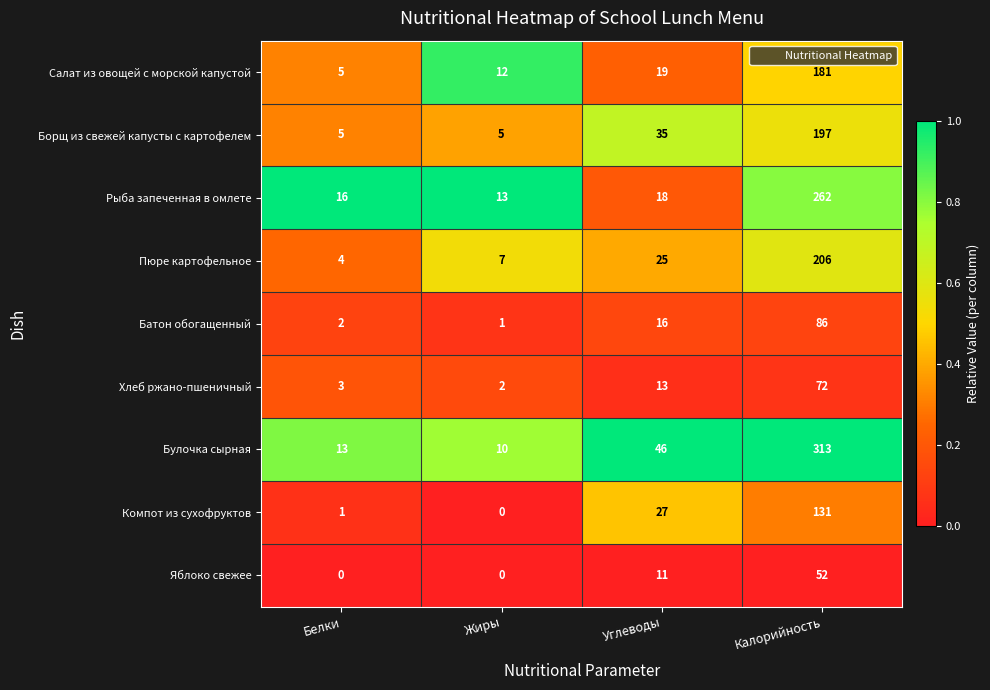

What is the difference between the maximum and second lowest values in the Хлеб ржано-пшеничный series?

69